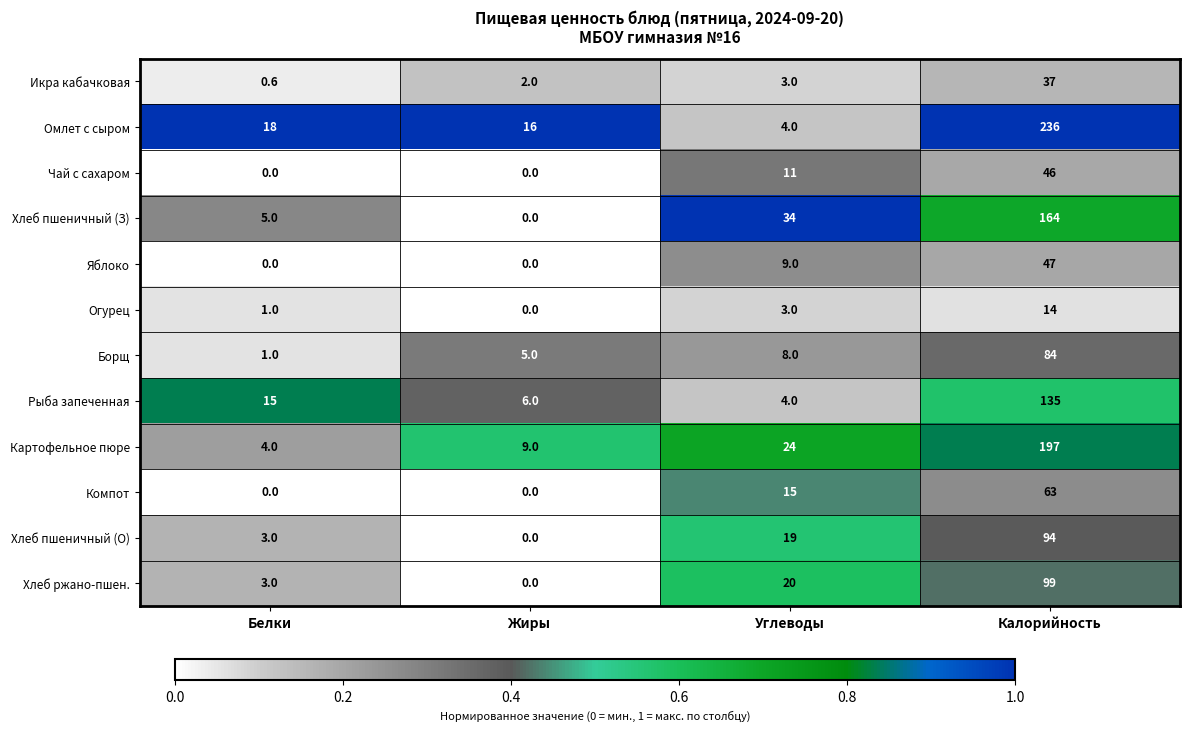

At Калорийность, list the series in order from smallest to largest.

Огурец, Икра кабачковая, Чай с сахаром, Яблоко, Компот, Борщ, Хлеб пшеничный (О), Хлеб ржано-пшен., Рыба запеченная, Хлеб пшеничный (З), Картофельное пюре, Омлет с сыром